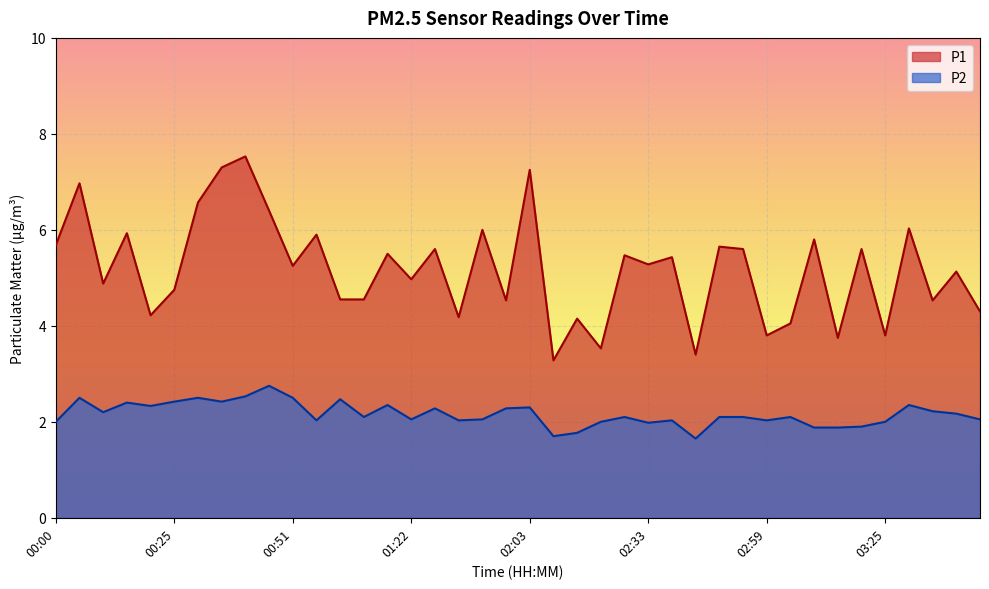

What is the sum of all P1 values?

207.1